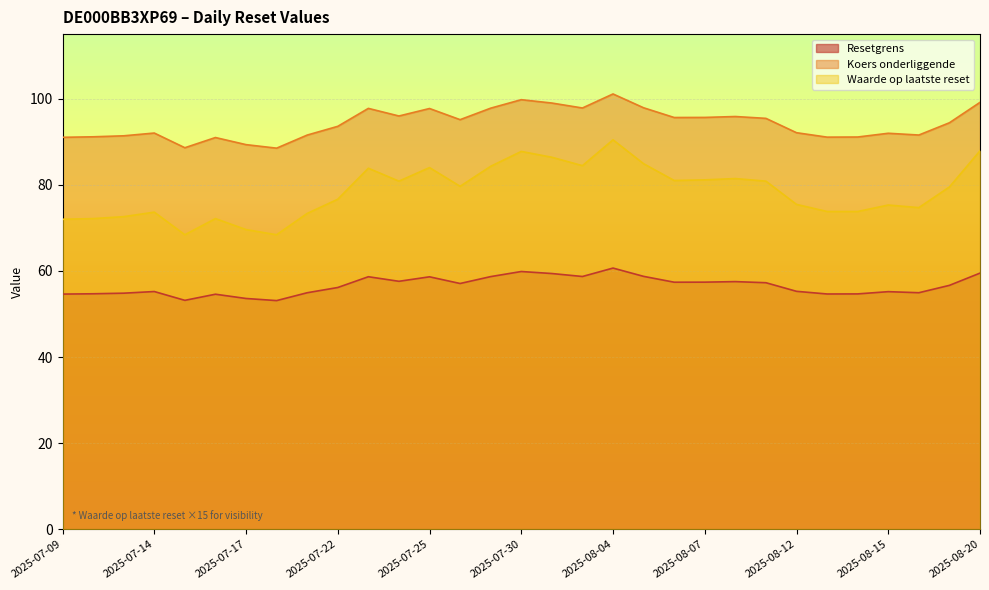

How many lines are shown in the chart?

3